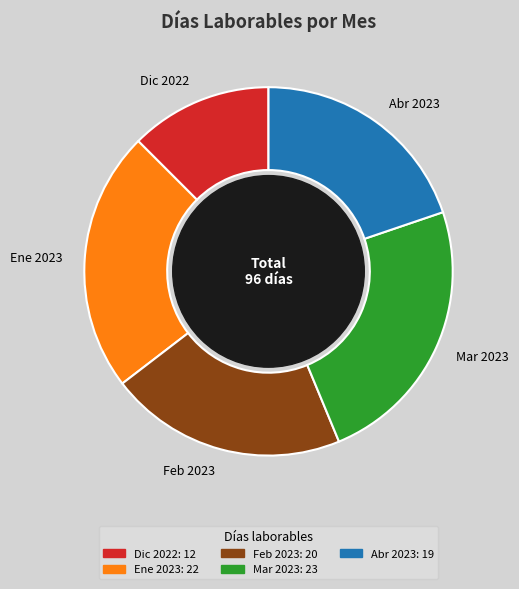

Is it true that Feb 2023 is 21% of the pie?

True